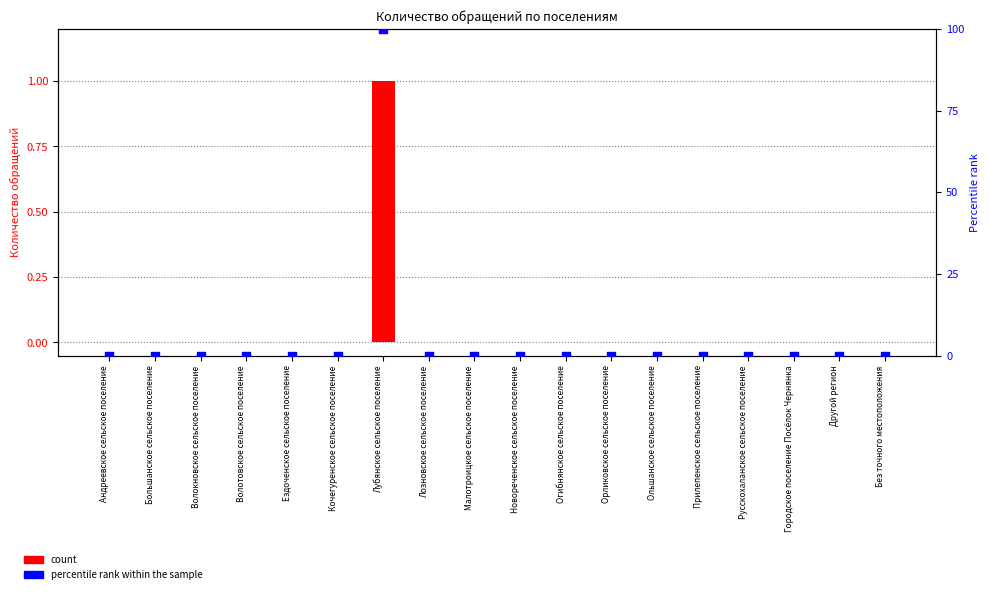

At which category is the sum across all series the highest?

Лубянское сельское поселение